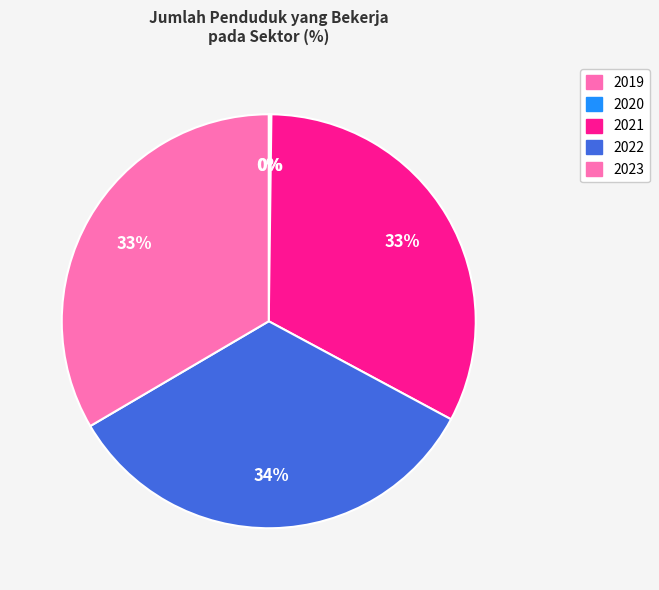

What is the ratio of the value at 2020 to the value at 2019?

0.8